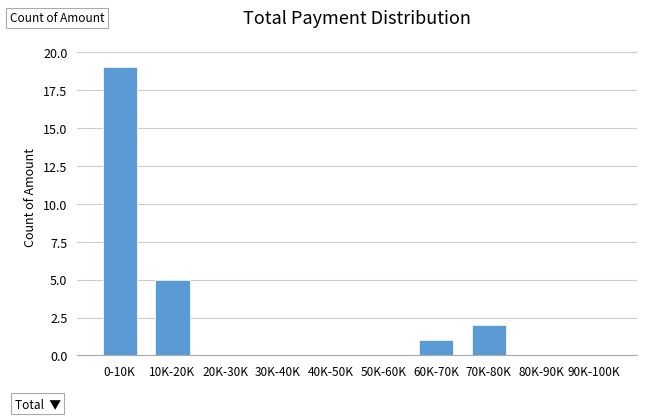

Reading left to right, list all the values displayed in this chart.

0-10K=19	10K-20K=5	20K-30K=0	30K-40K=0	40K-50K=0	50K-60K=0	60K-70K=1	70K-80K=2	80K-90K=0	90K-100K=0